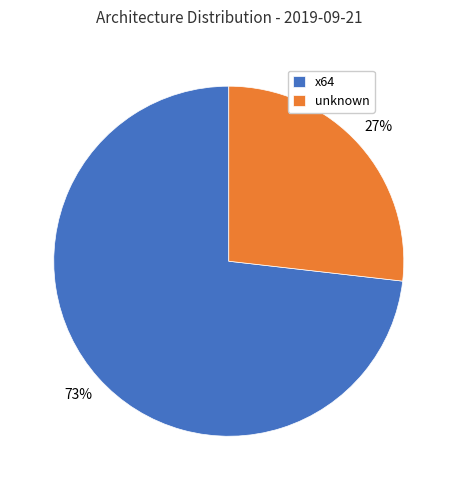

To the nearest percent, what is the combined percentage of x64 and unknown?

100%